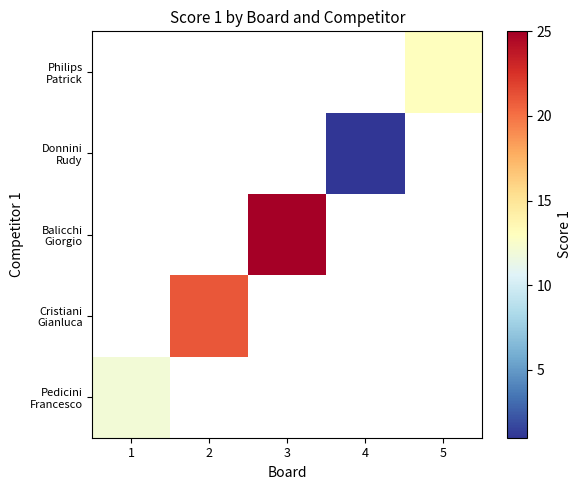

How many distinct data groups are displayed?

5